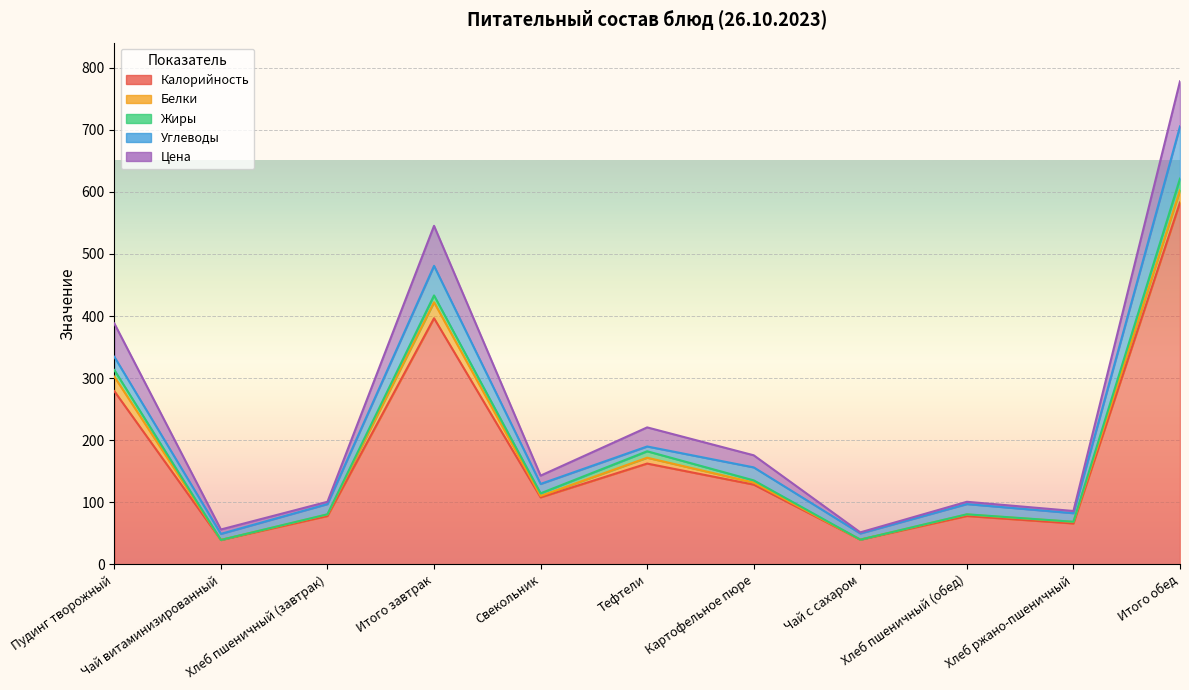

What is the highest value of the Цена series?

72.5